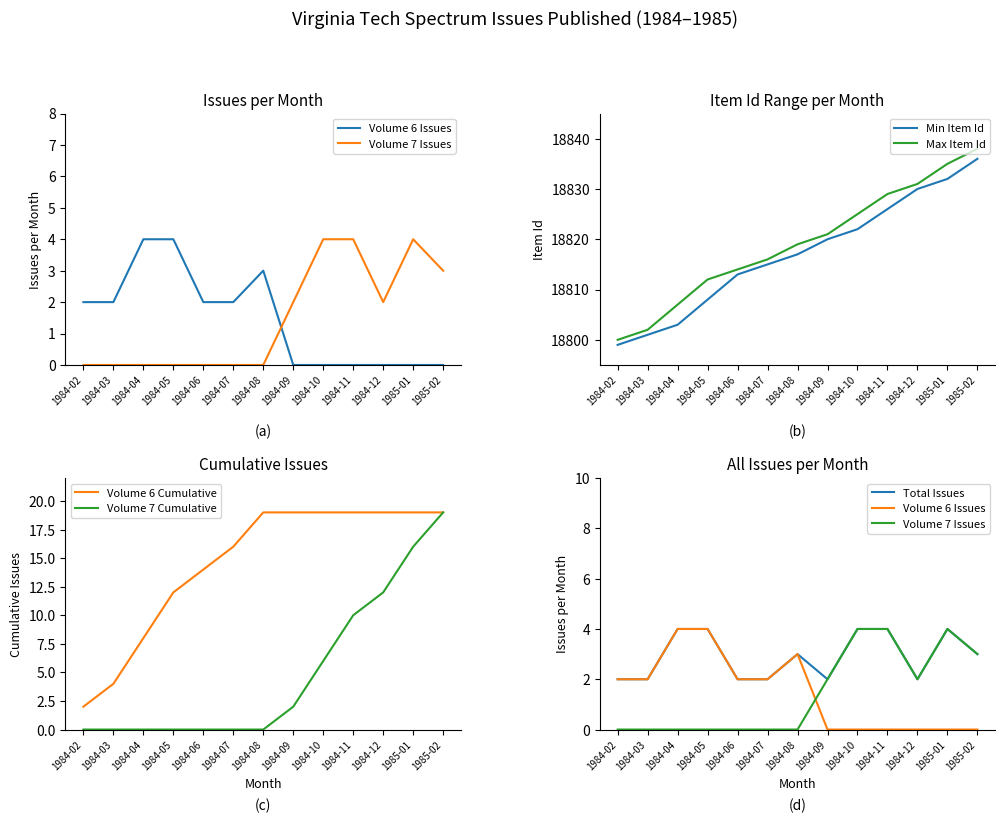

After their last crossing, which series has the higher values: Volume 7 Issues or Volume 6 Issues?

Volume 7 Issues